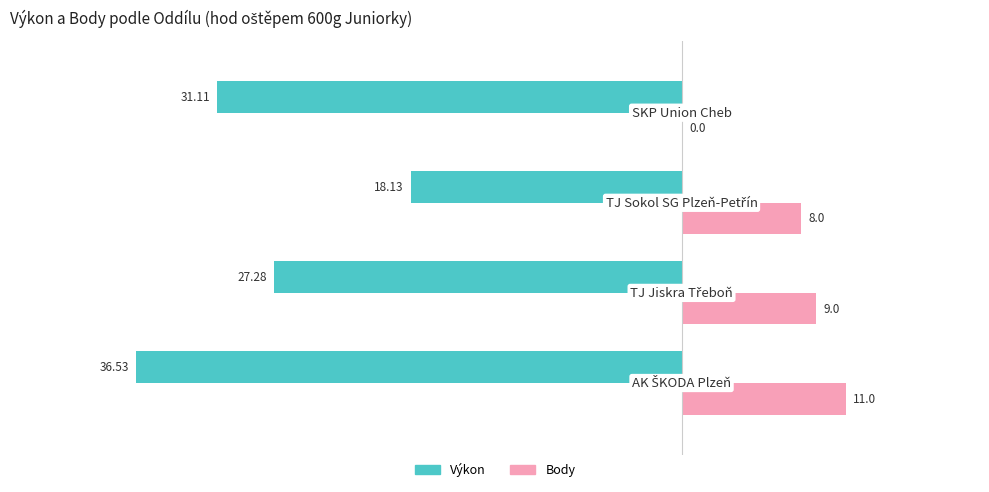

What is the sum of all Výkon values?

-113.0